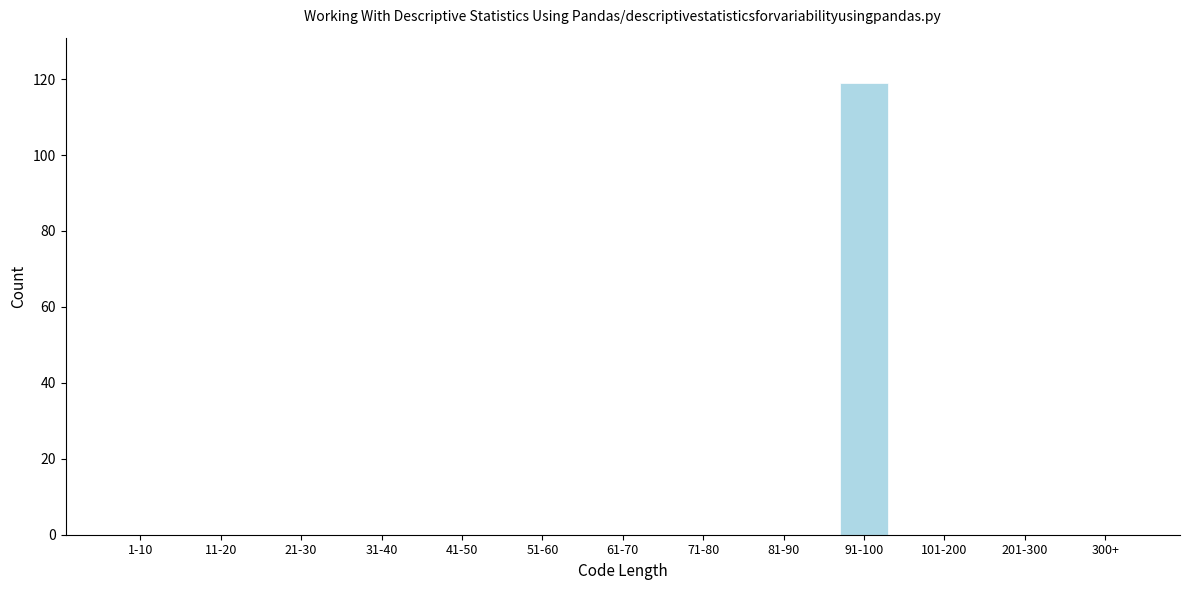

Reading left to right, what are all the values shown in this chart?

1-10=0	11-20=0	21-30=0	31-40=0	41-50=0	51-60=0	61-70=0	71-80=0	81-90=0	91-100=119	101-200=0	201-300=0	300+=0